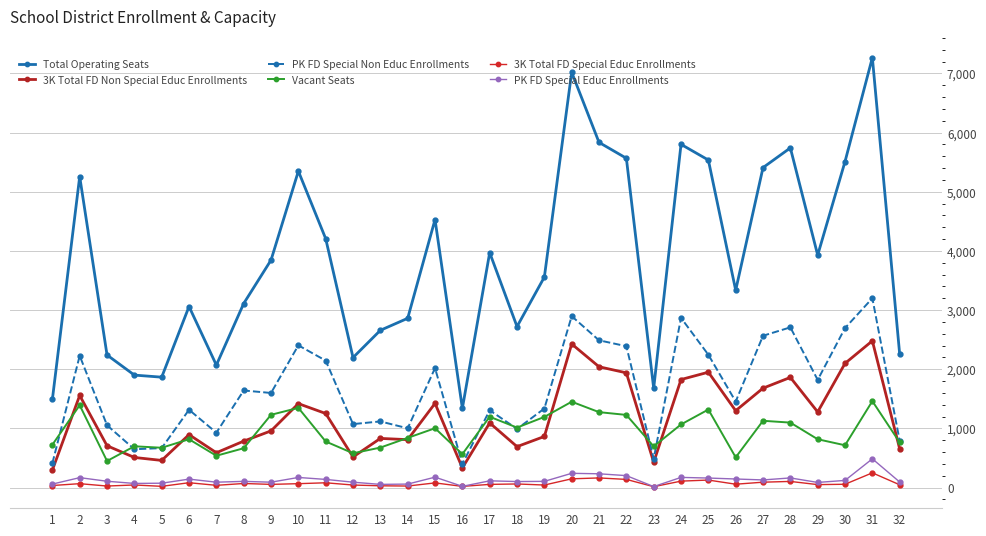

Between 10 and 17, which is larger?

10